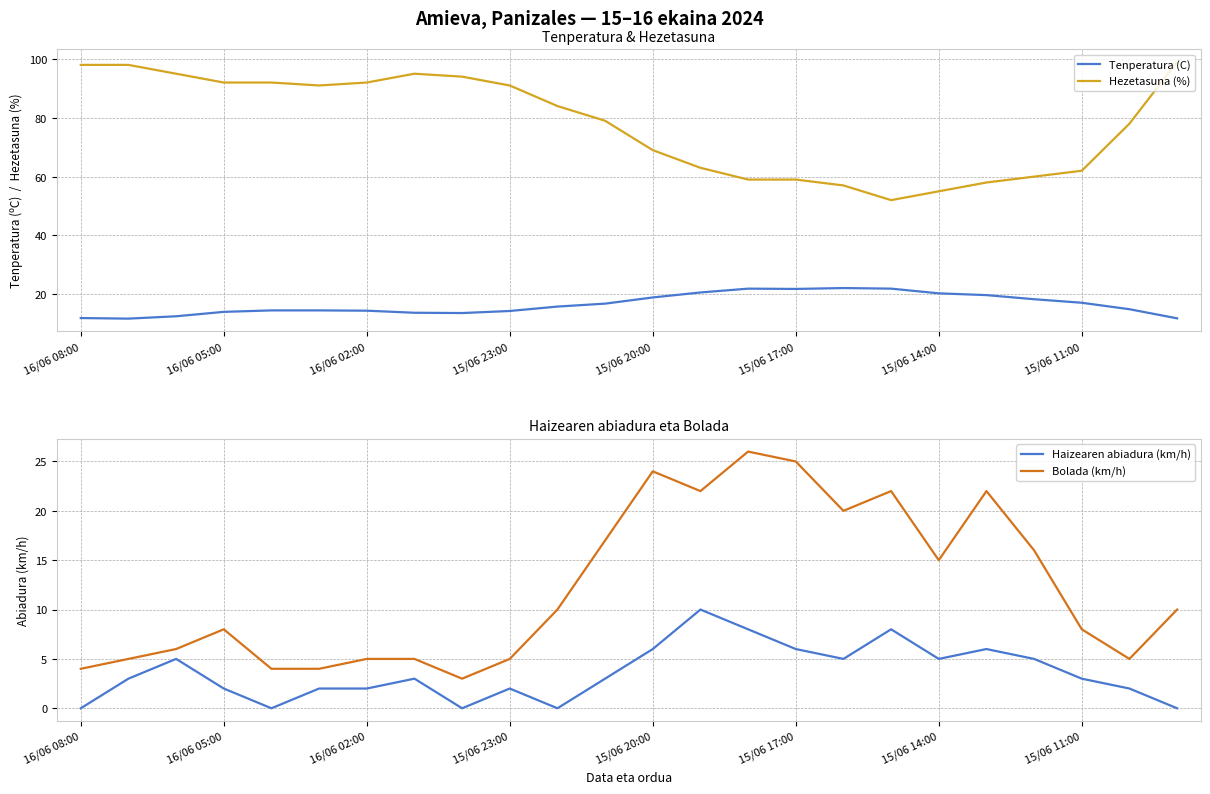

What is the label of the 14th point from the right?

10